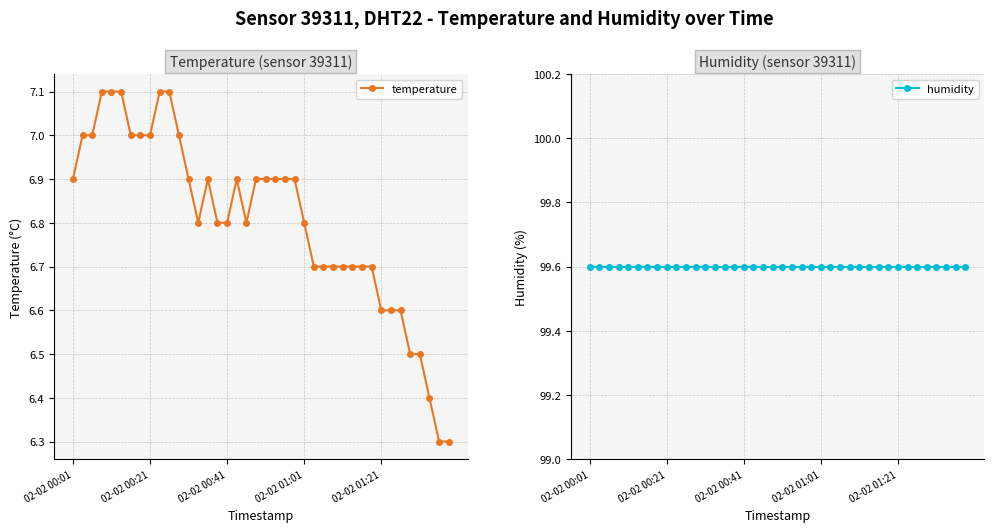

True or false: temperature has more than 1 interior local peaks.

True